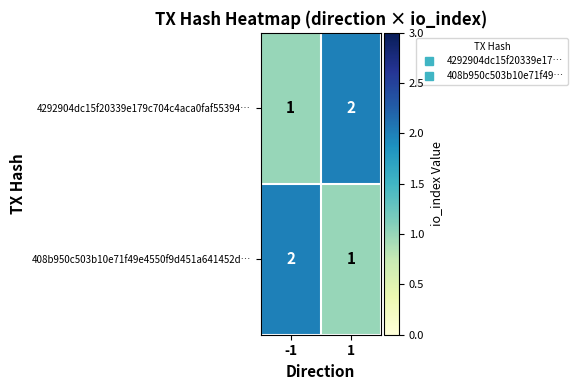

What is the sum of the 408b950c503b10e71f49e4550f9d451a641452d… values at 1 and -1?

3